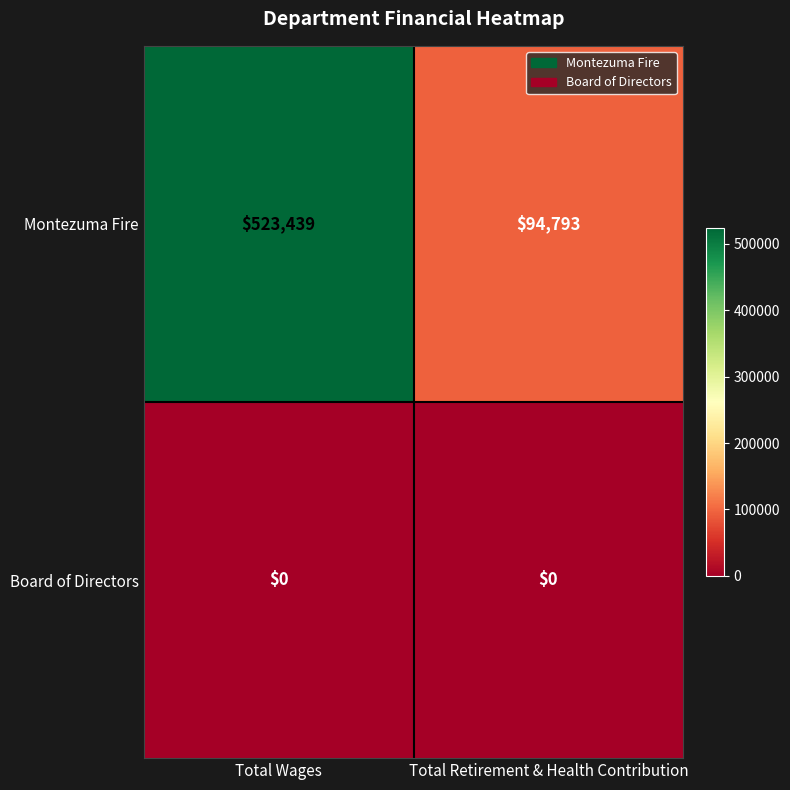

Rank the series by their maximum value, from highest to lowest.

Montezuma Fire, Board of Directors